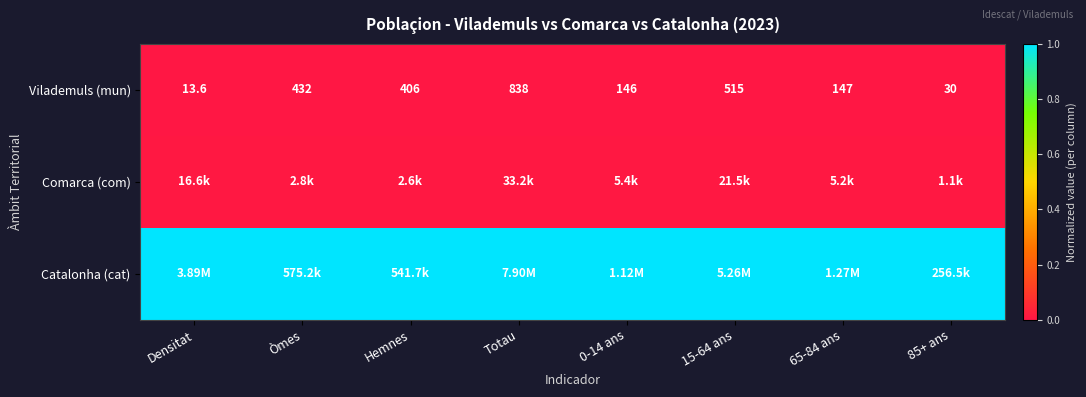

Between 85+ ans and Densitat, which is larger?

85+ ans